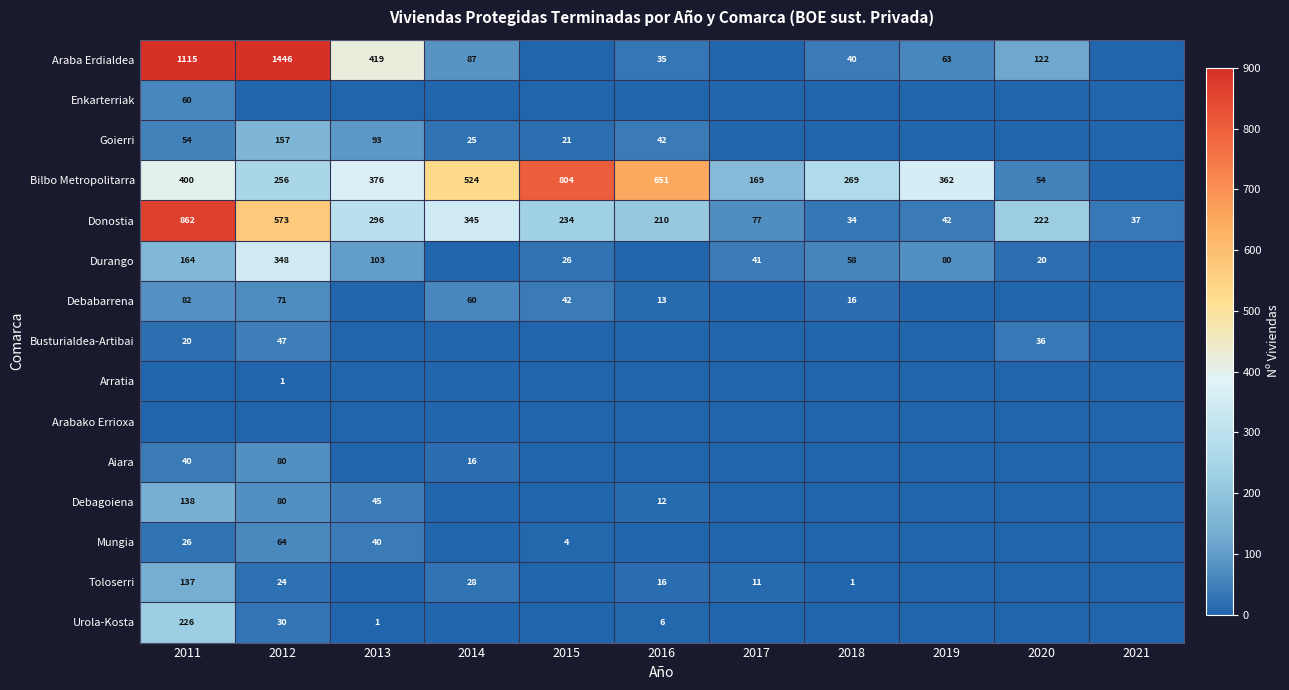

What is the sum of the Donostia values at 2021 and 2017?

114